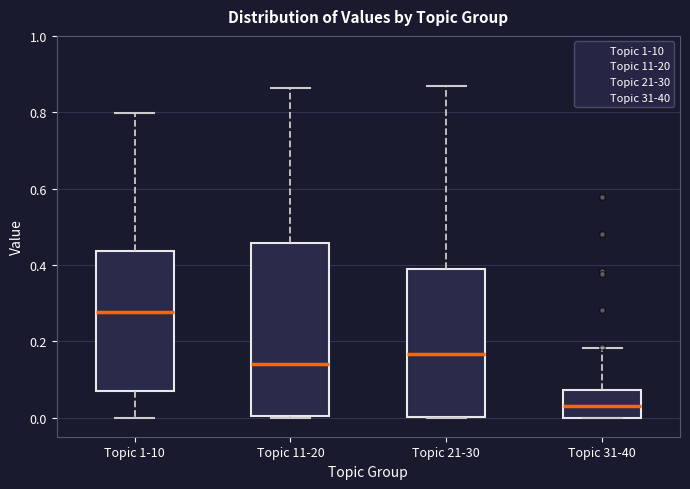

Comparing the boxes themselves (not the whiskers), which one is the tallest?

Topic 11-20